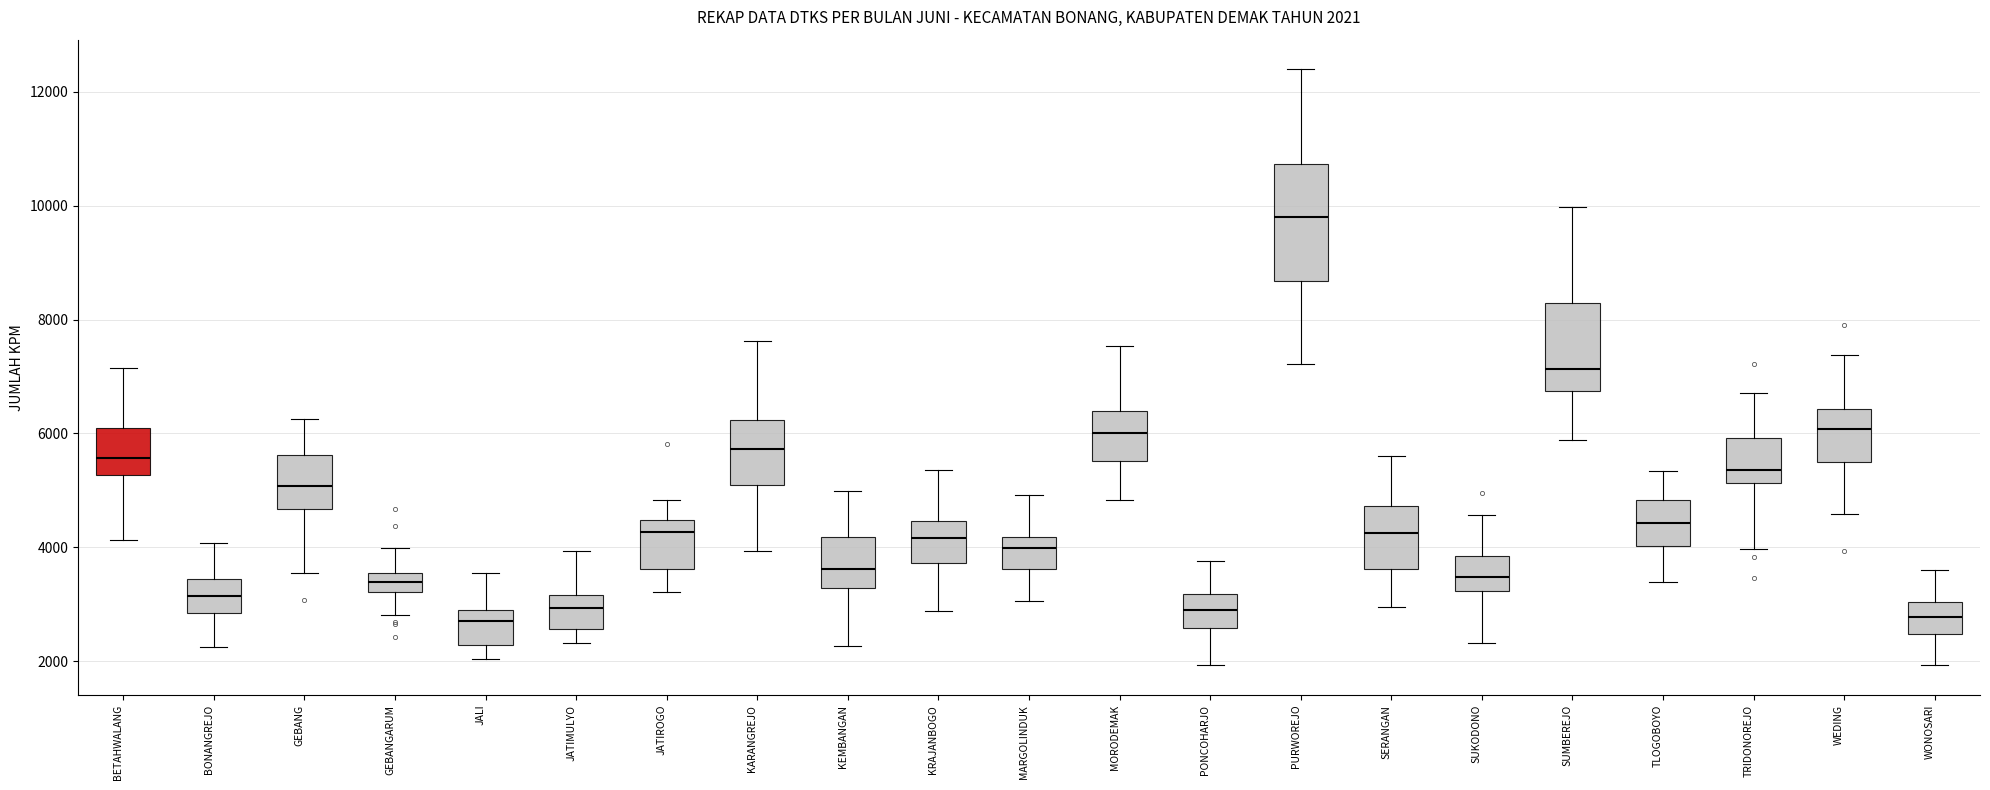

Which box is the tallest, from its lower edge to its upper edge?

PURWOREJO